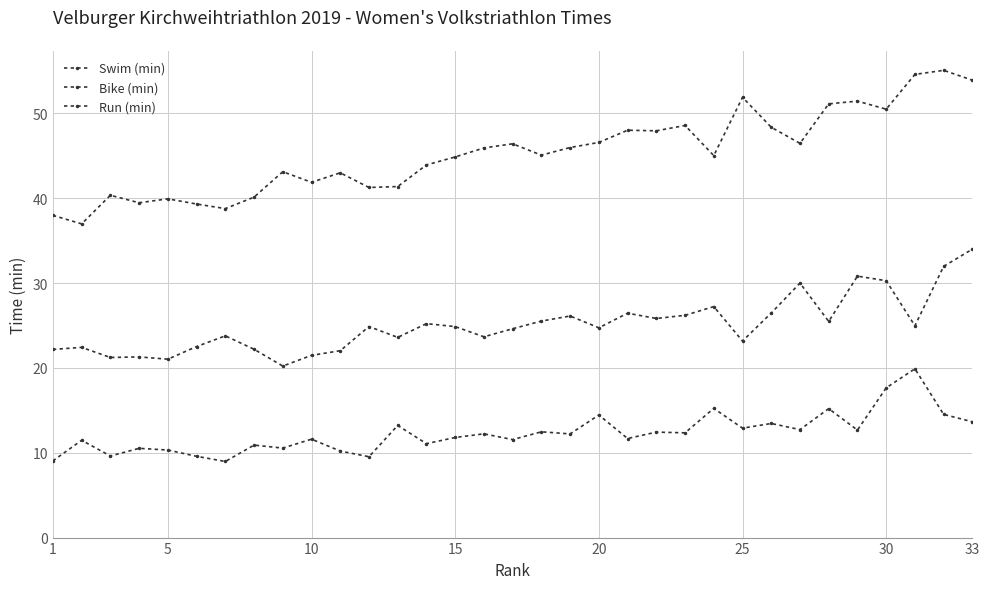

Rank the series by their average value, from highest to lowest.

Bike (min), Run (min), Swim (min)